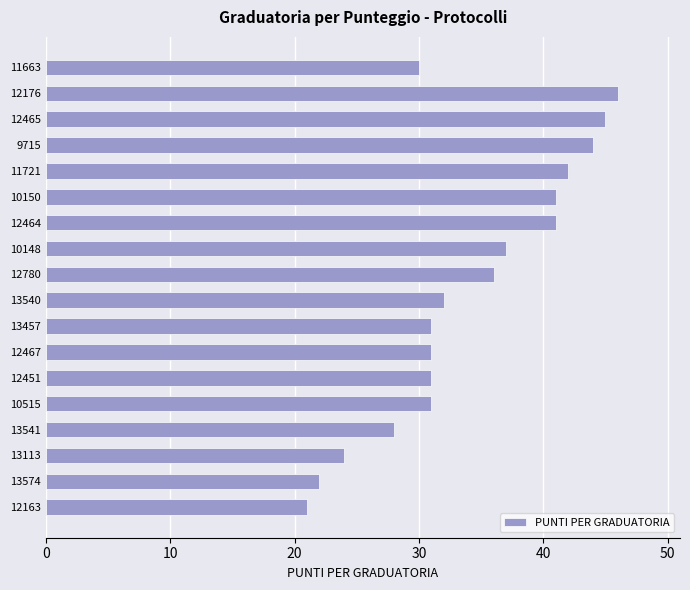

What is the smallest value displayed?

21